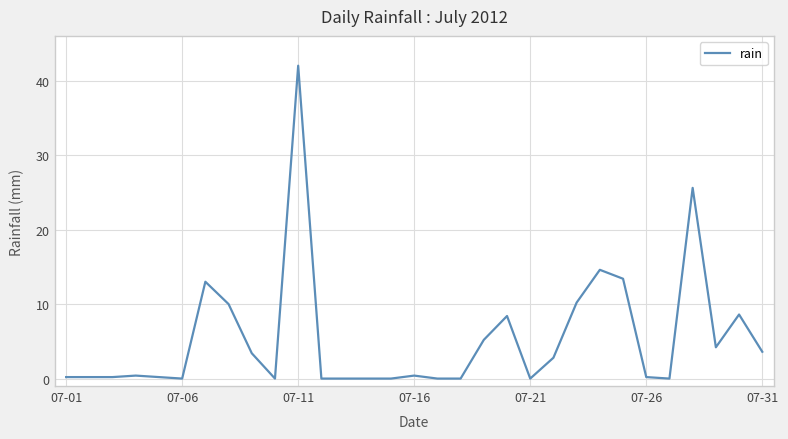

What is the difference between the second highest and second lowest values?

25.6